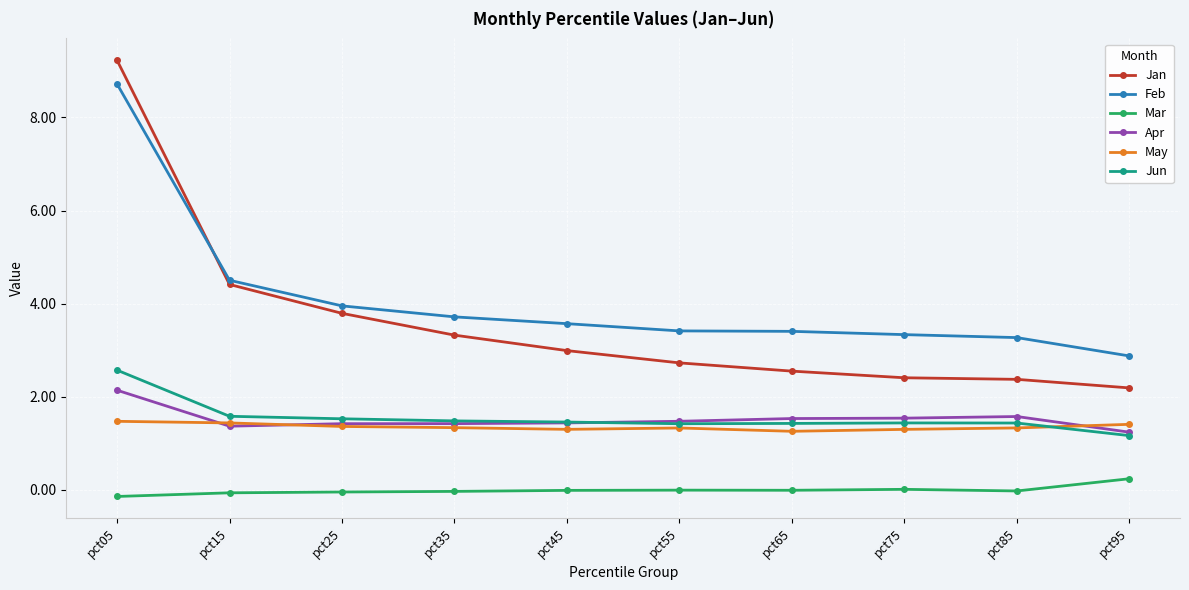

List the series in order of their peak value, lowest first.

Mar, May, Apr, Jun, Feb, Jan